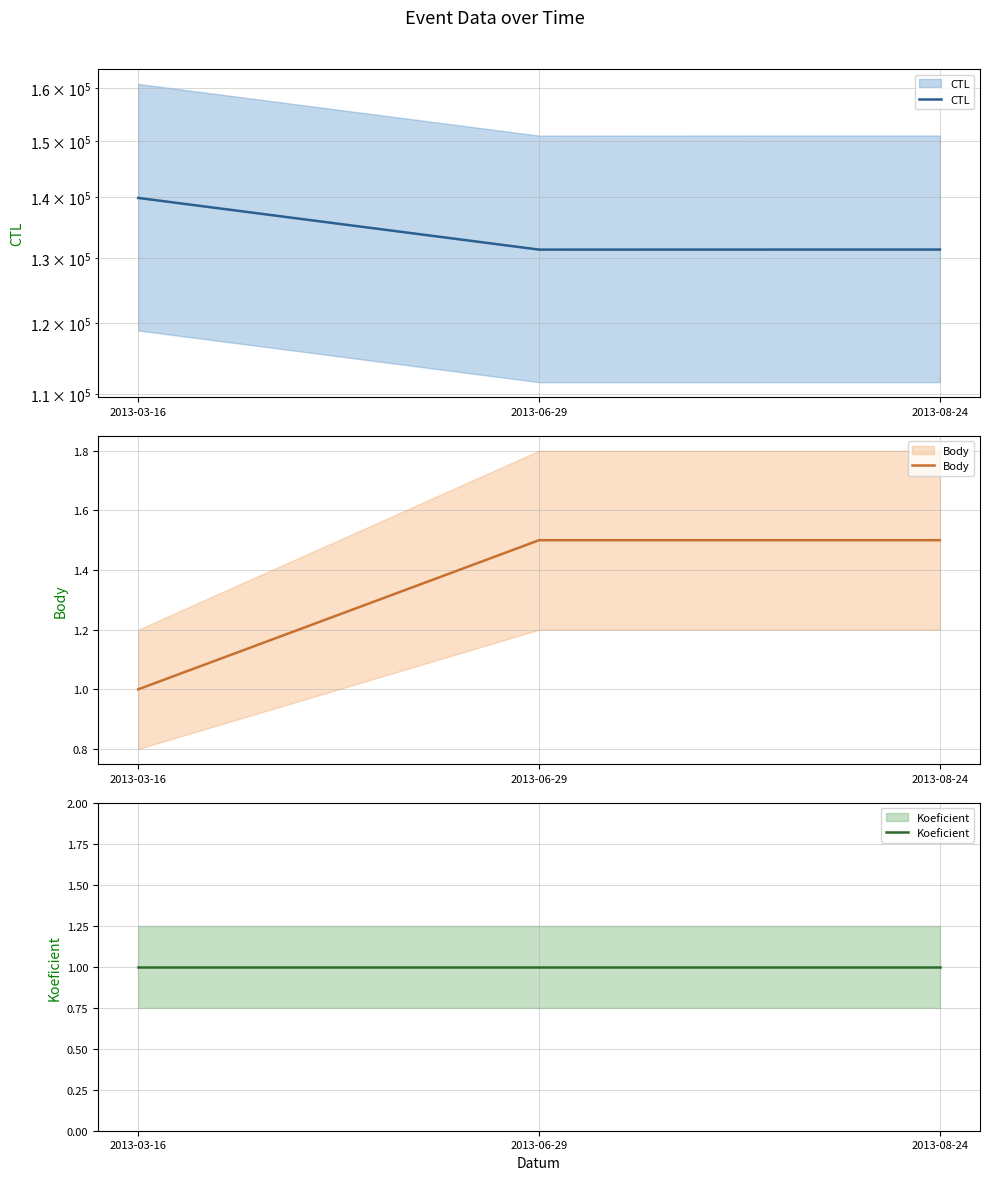

At which category does the chart reach its peak across all series?

2013-03-16